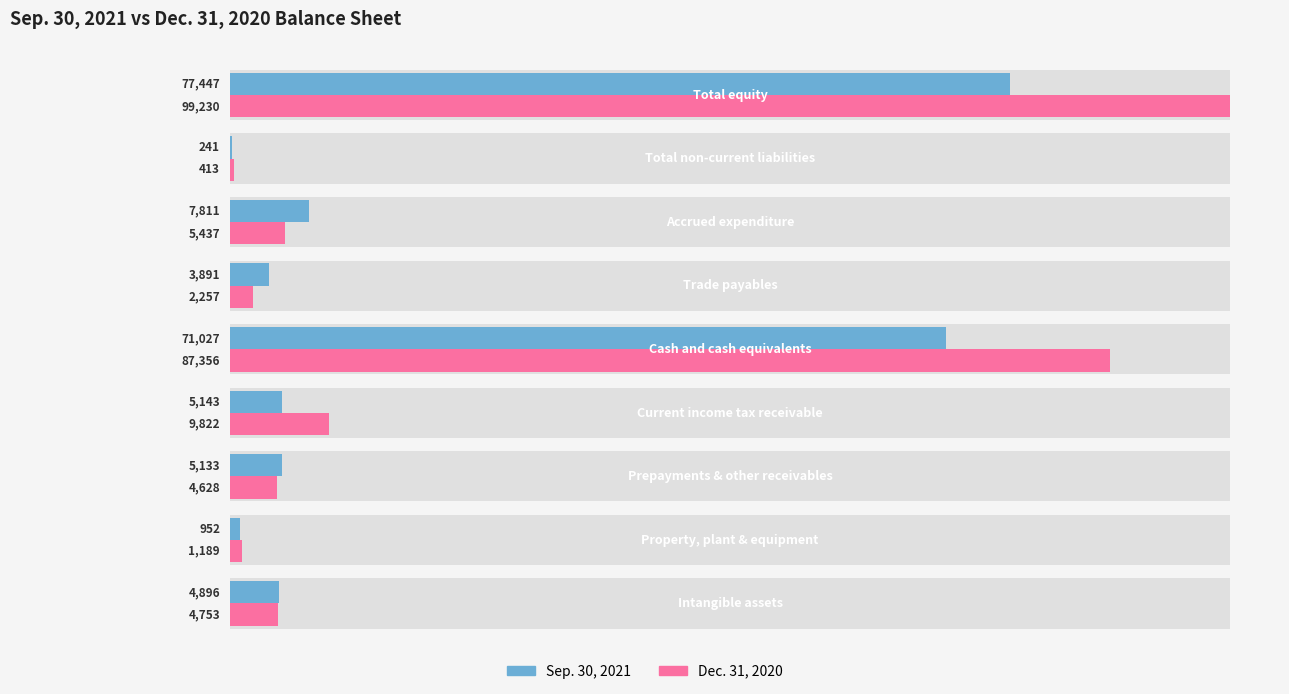

What are all the series names shown in the legend?

Sep. 30, 2021, Dec. 31, 2020